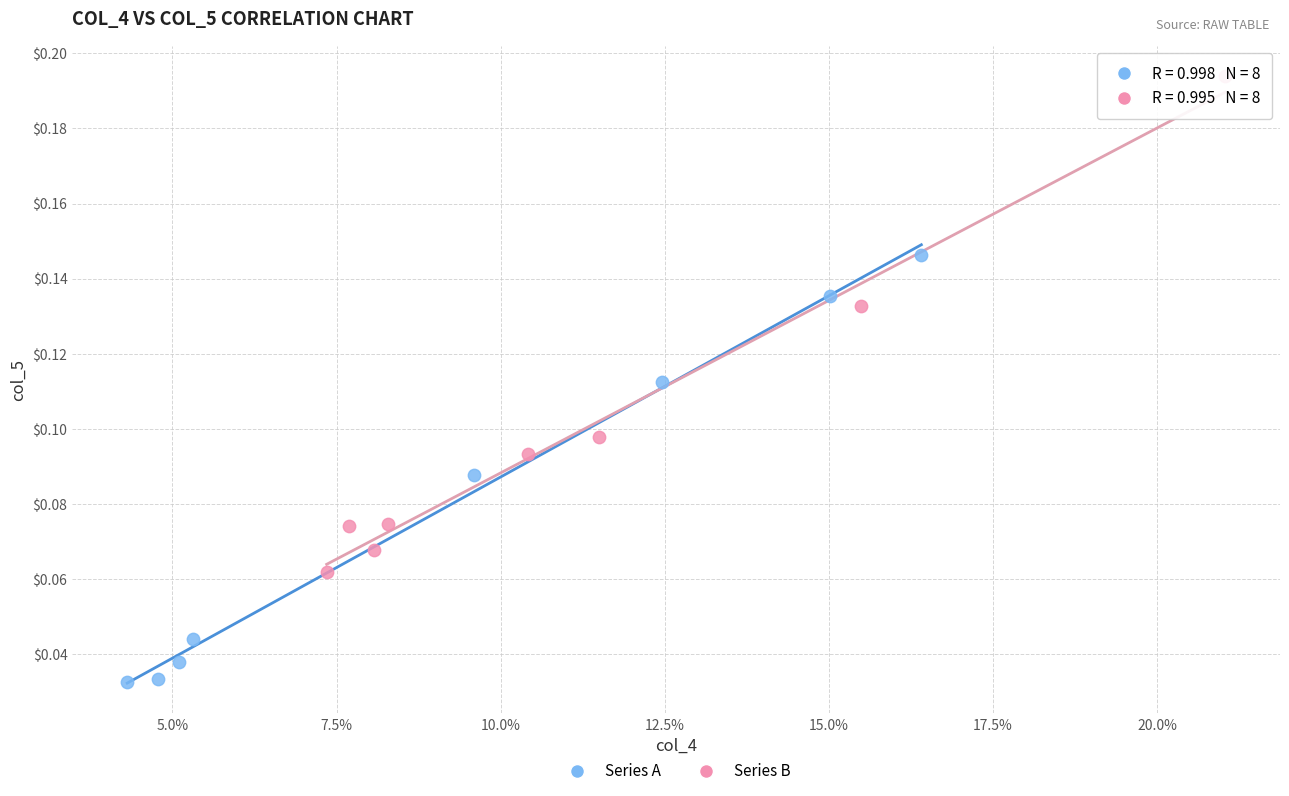

Which series reaches the maximum Y coordinate?

Series B